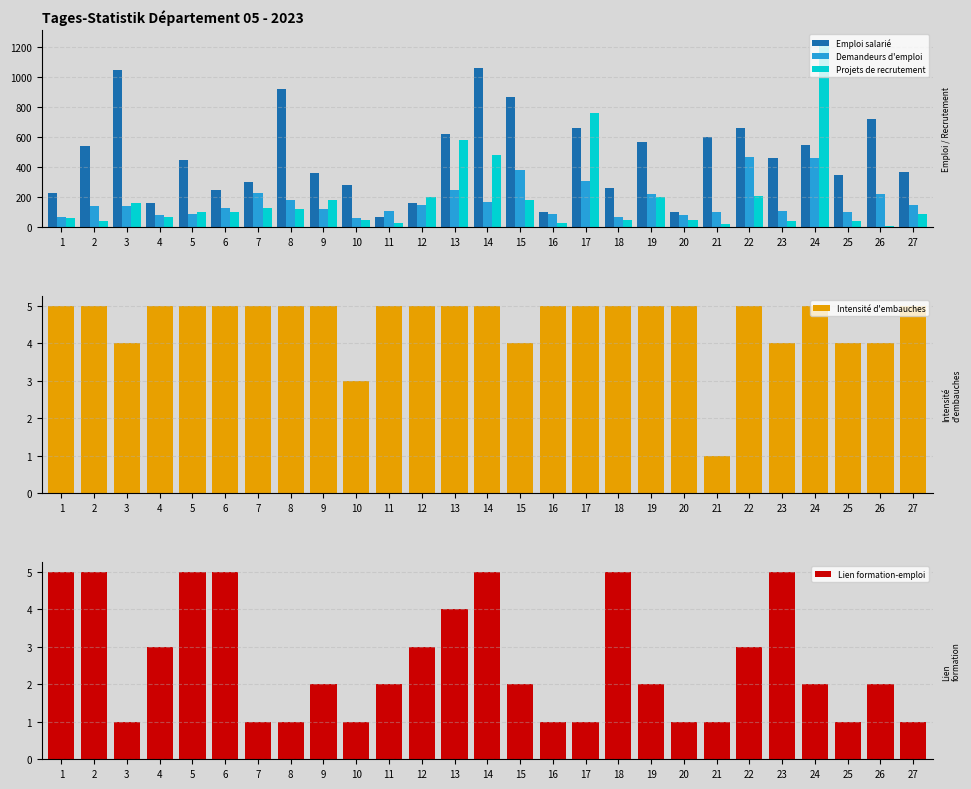

Which series has the largest range (max minus min)?

Projets de recrutement